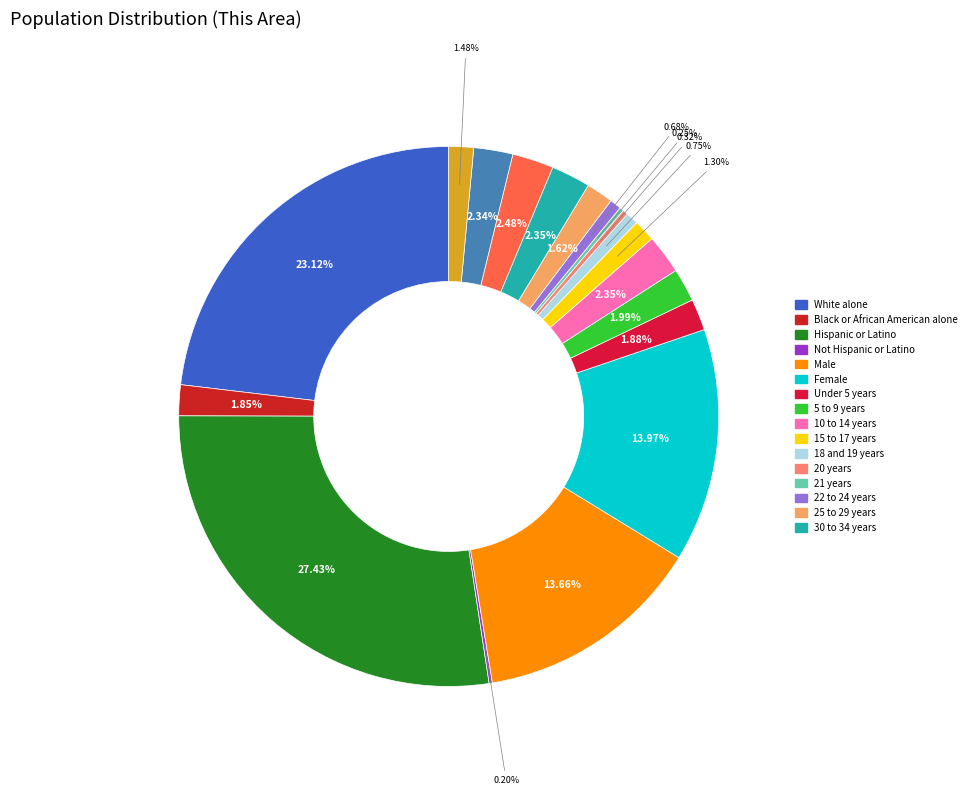

Count the number of slices in the pie.

19